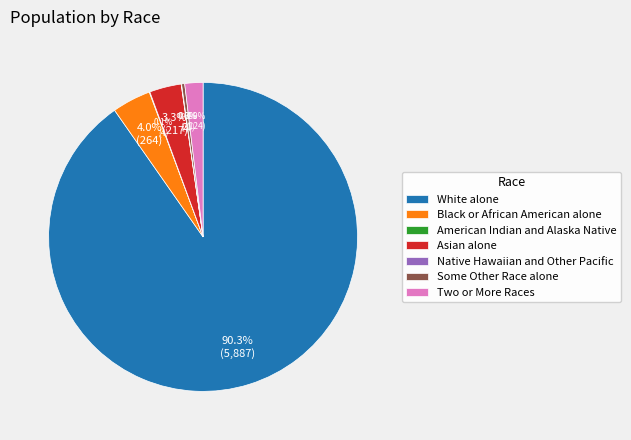

The Some Other Race alone slice represents 13% of the pie. True or false?

False